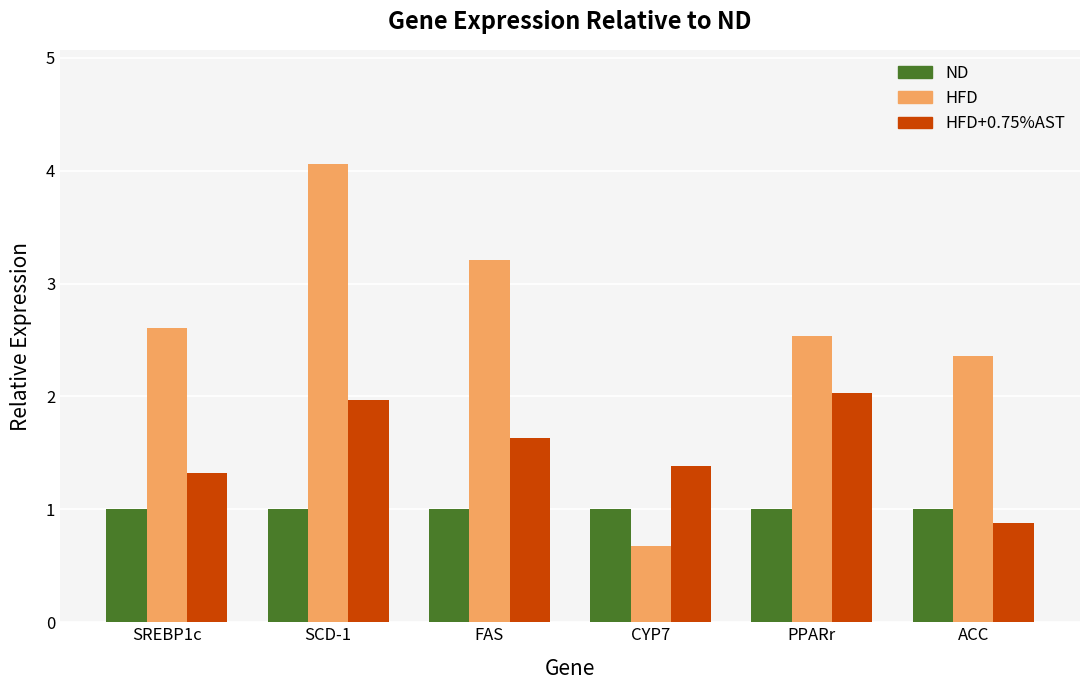

Which series has the widest spread of values?

HFD